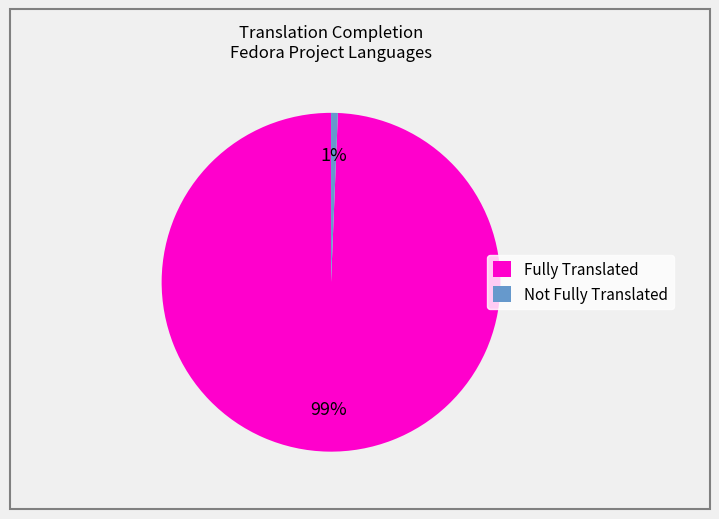

To the nearest percent, what is the average slice percentage?

50%